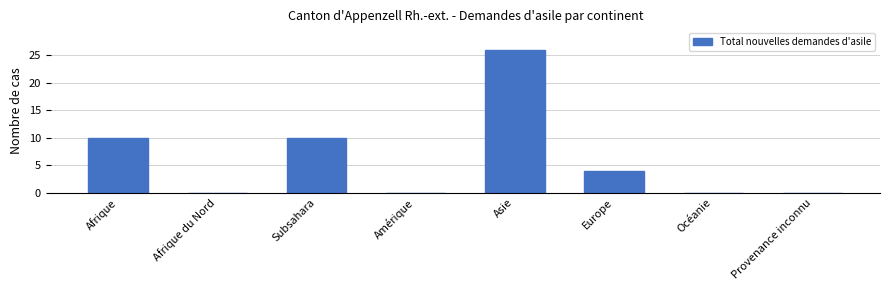

What is the maximum value shown in the chart?

26